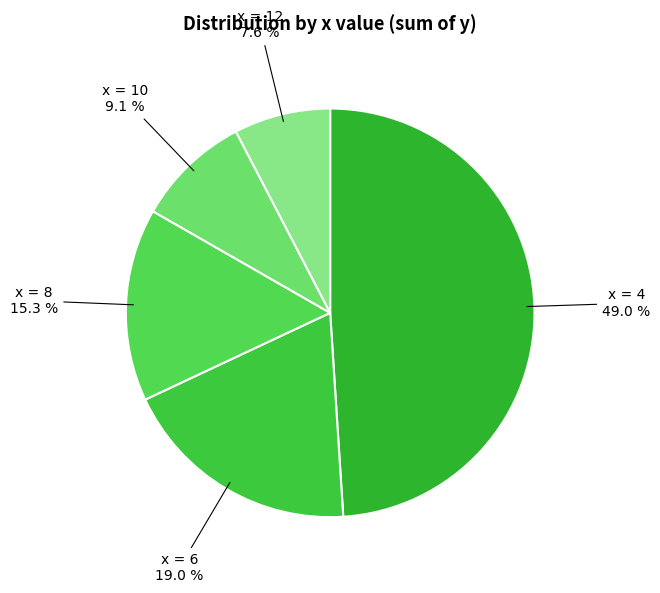

Which slice is the largest?

4